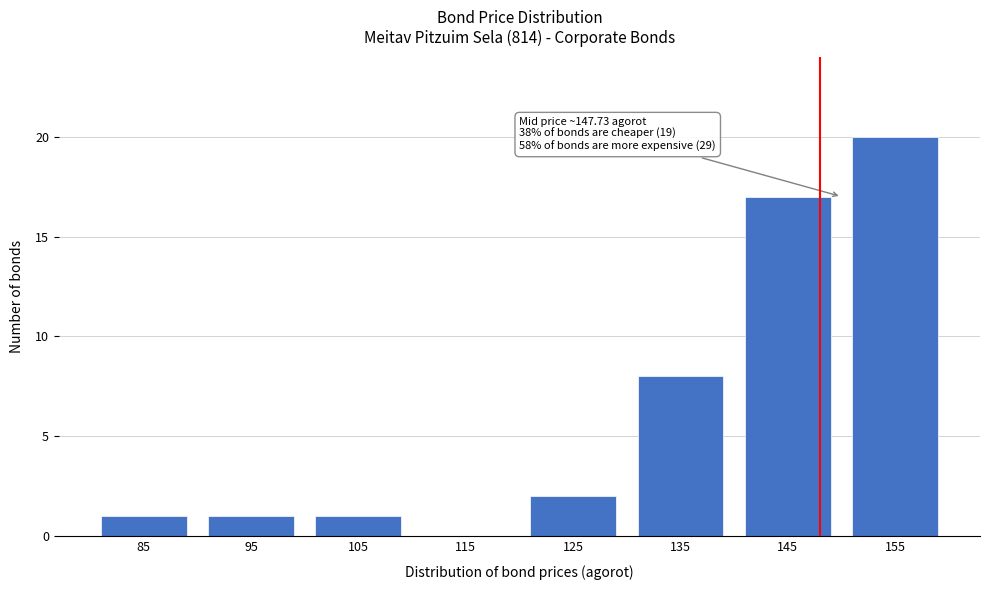

Reading left to right, what are all the values shown in this chart?

85=1	95=1	105=1	115=0	125=2	135=8	145=17	155=20